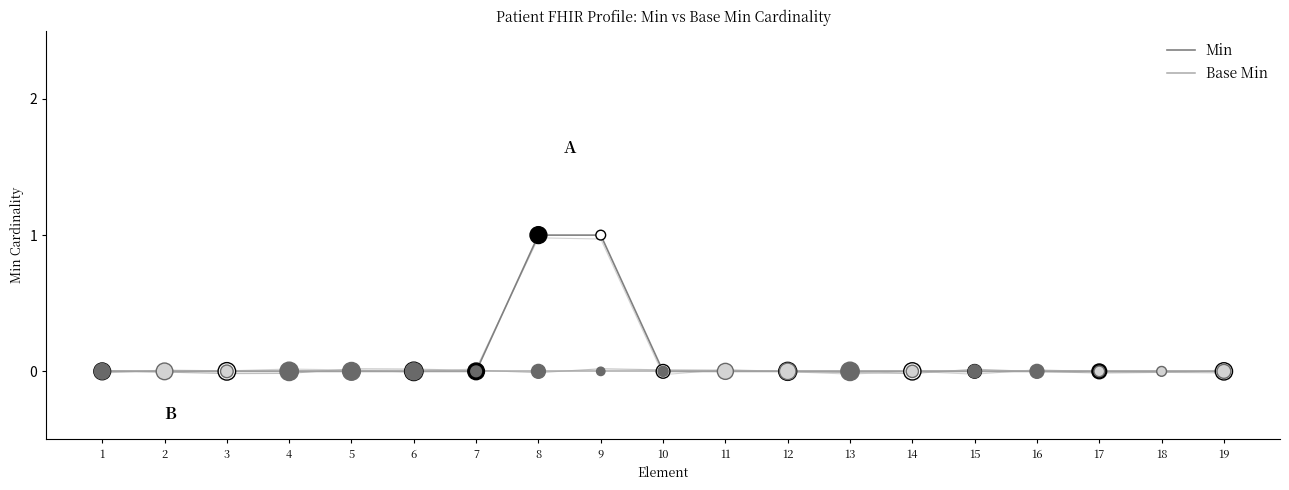

Is the value of Base Min at 4 greater than the value of Min at 3?

No